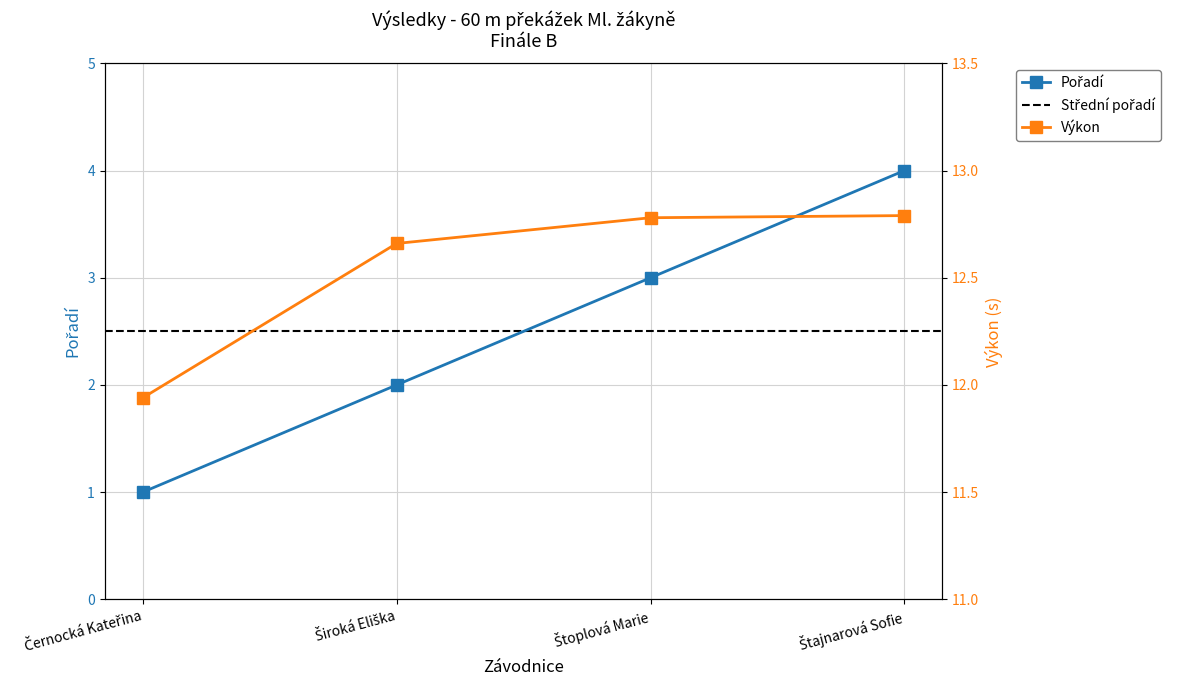

Does the chart have visible grid lines?

Yes